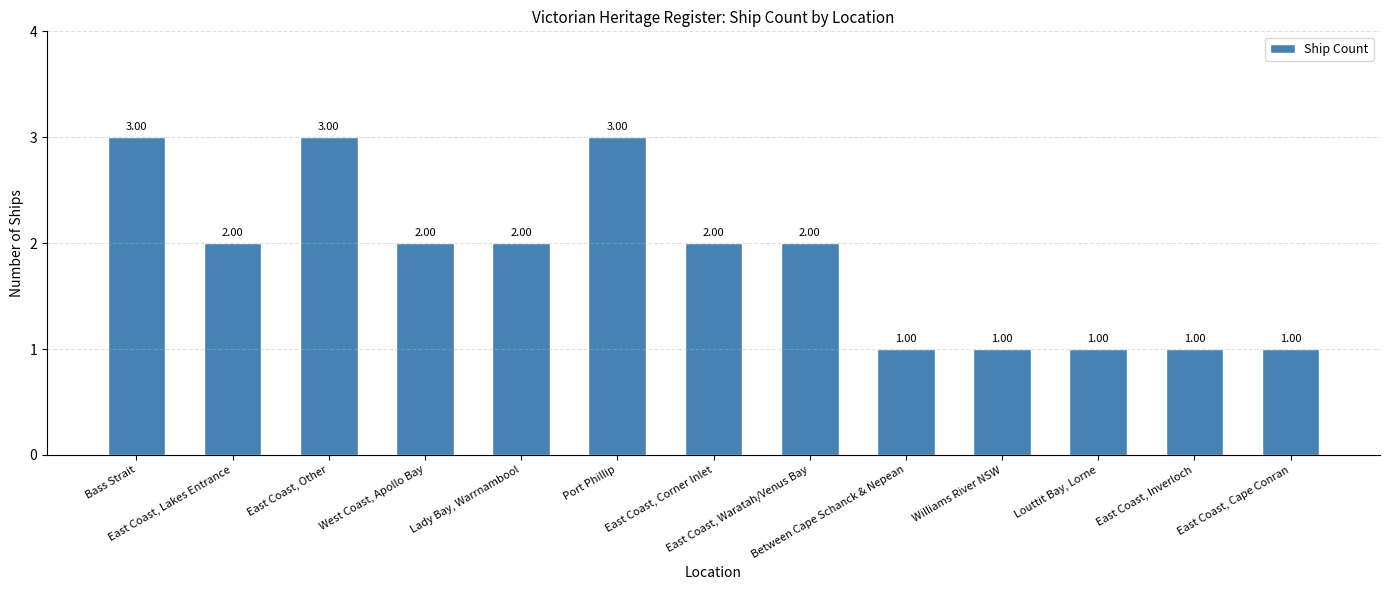

What is the sum of the values at Port Phillip and East Coast, Inverloch?

4